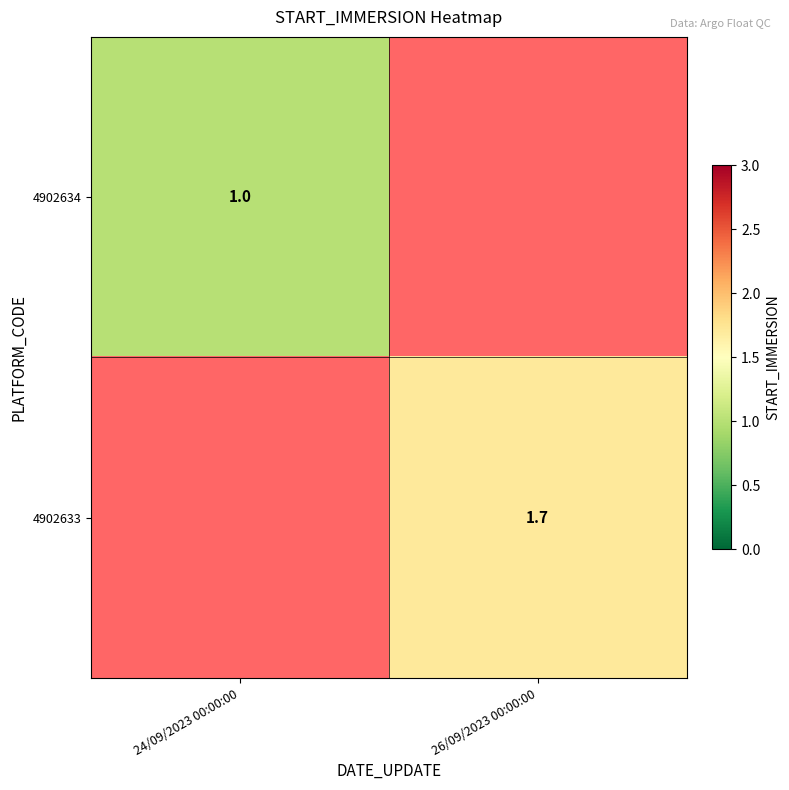

Which category has the lowest value across all series?

24/09/2023 00:00:00